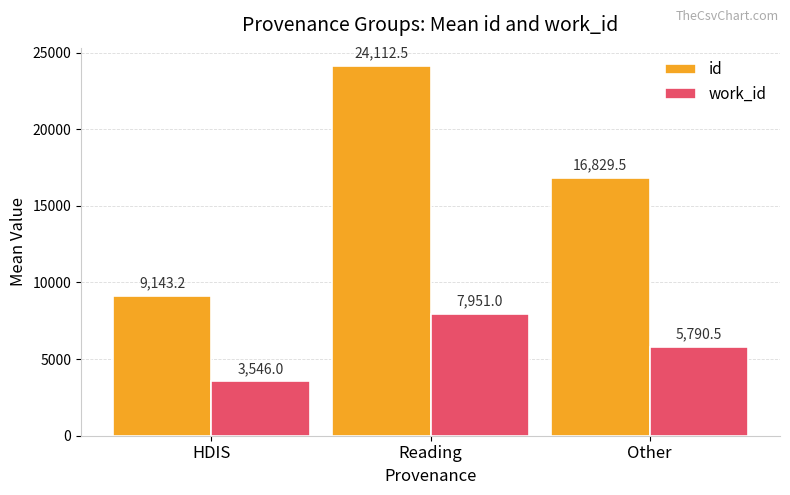

What are all the series names shown in the legend?

id, work_id